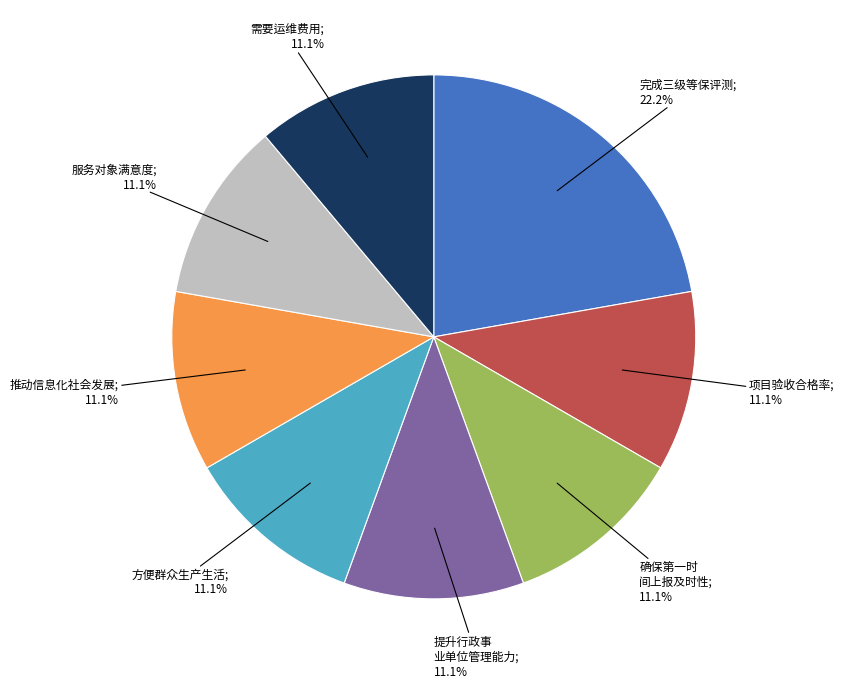

Count the number of slices in the pie.

8